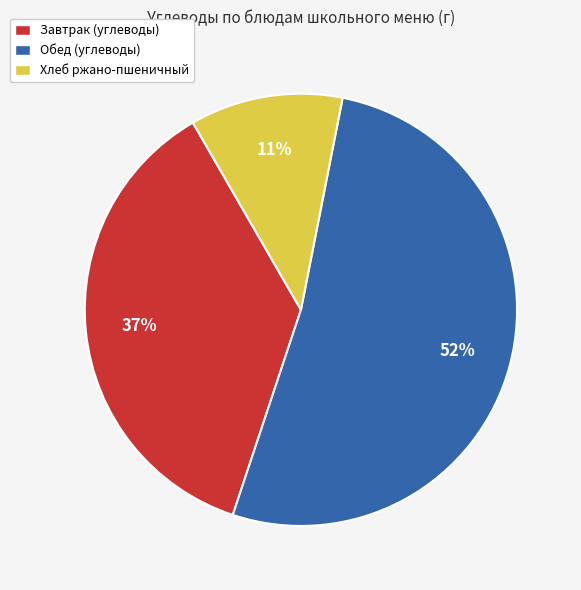

Is the sum of Обед (углеводы) and Хлеб ржано-пшеничный greater than half?

Yes